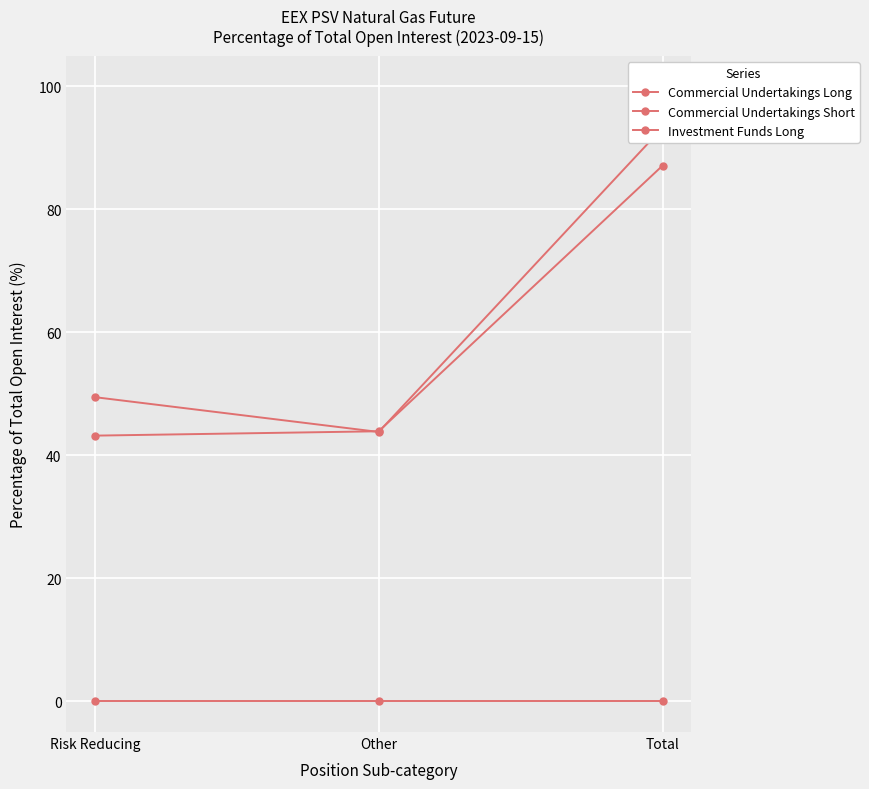

At which label does Commercial Undertakings Long reach its minimum?

Other